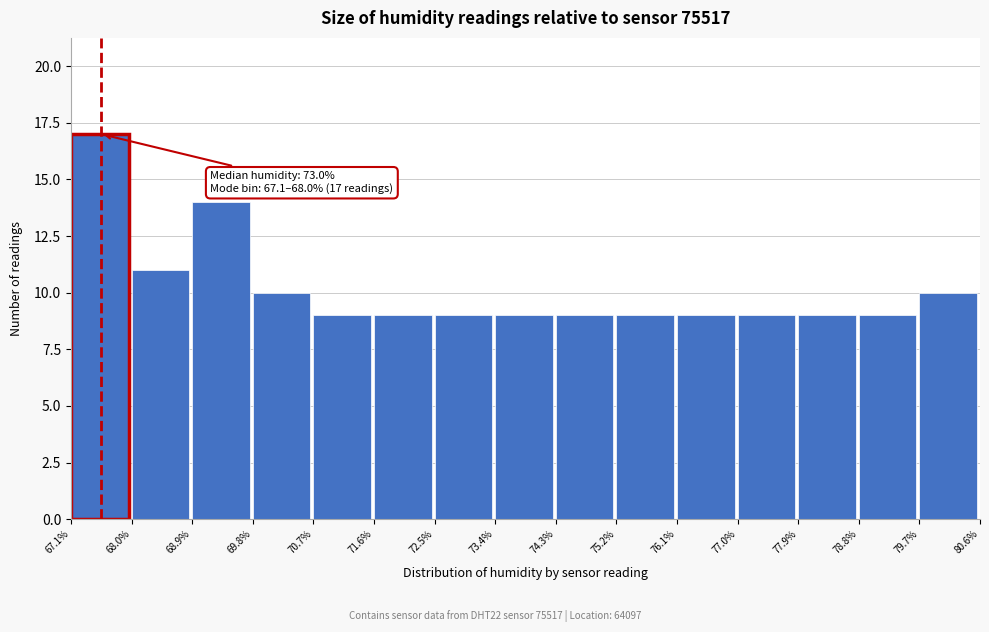

Which range on the x-axis has the tallest bar?

67.1% to 68.0%